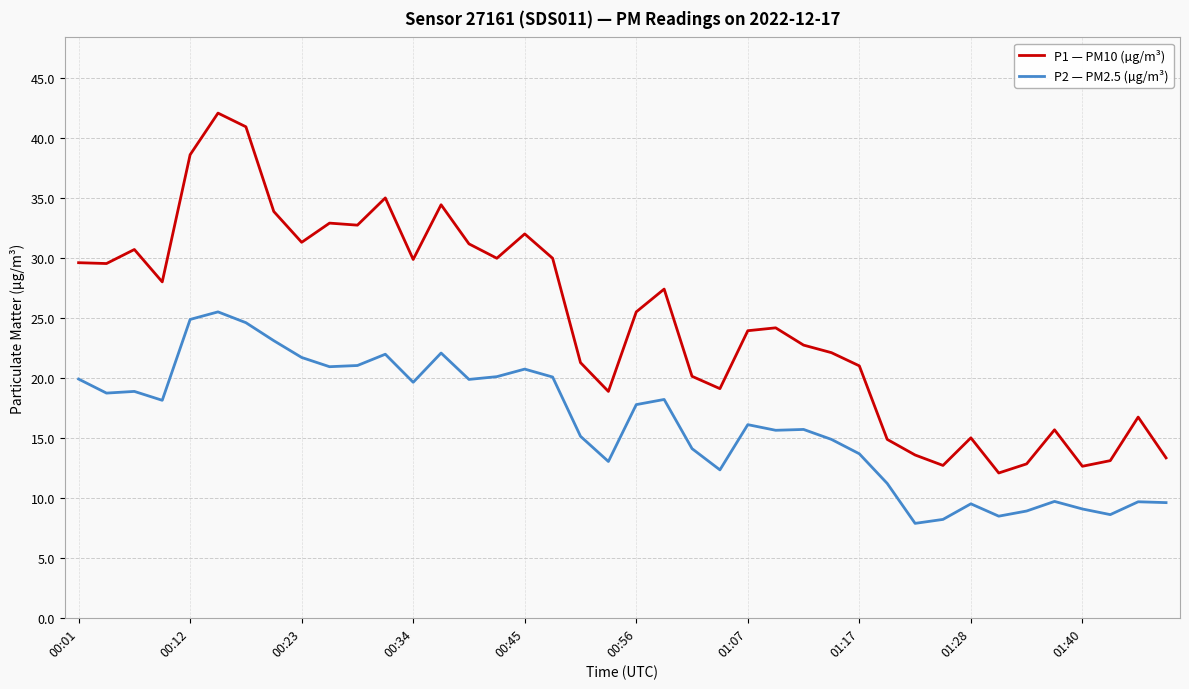

List the series in order of their overall mean, highest first.

P1 — PM10 (µg/m³), P2 — PM2.5 (µg/m³)